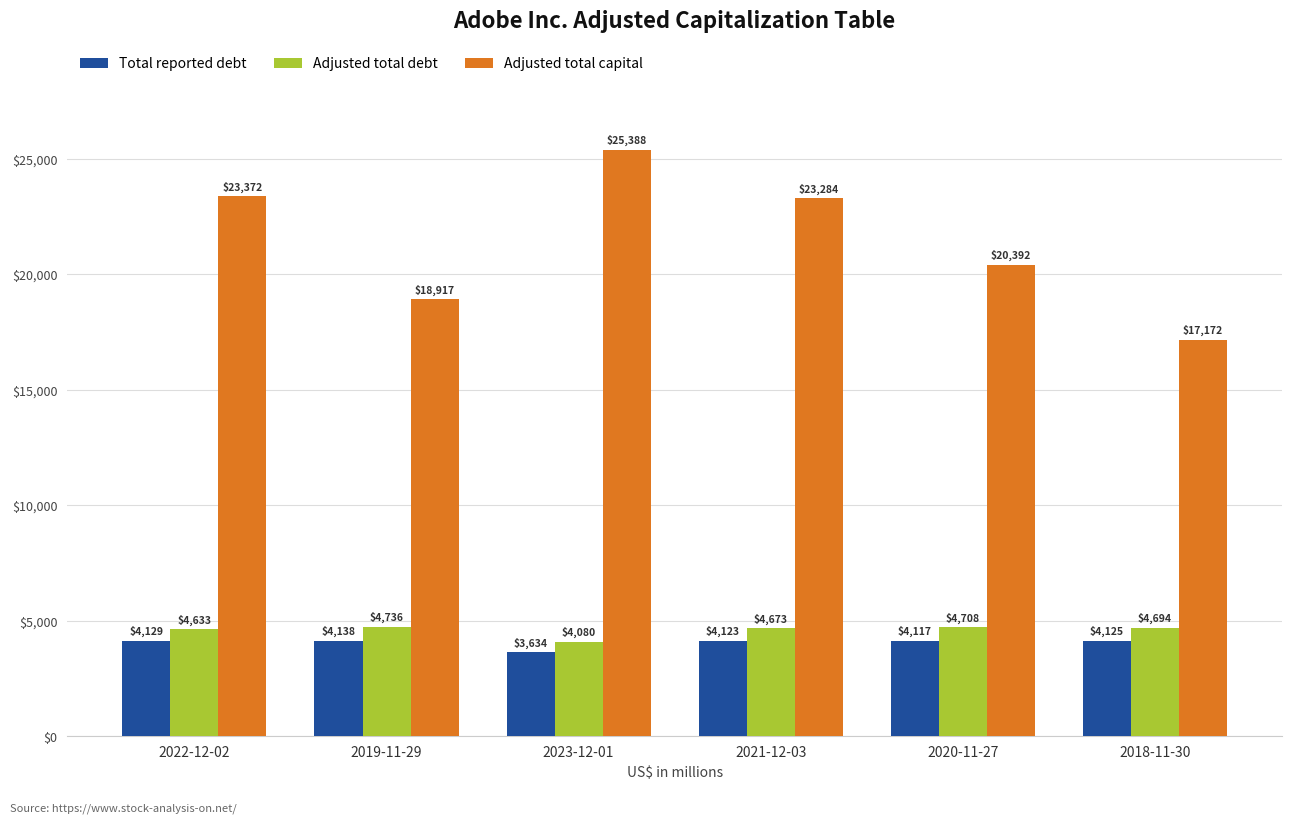

What is the label of the 4th bar from the left?

2021-12-03